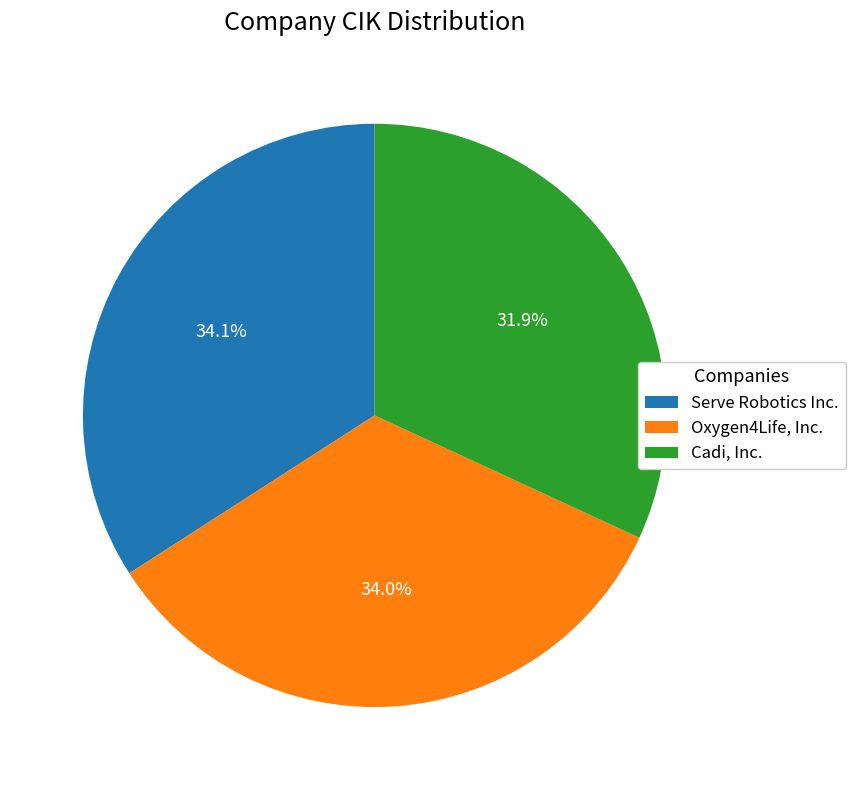

To the nearest percent, what portion does Serve Robotics Inc. represent?

34%